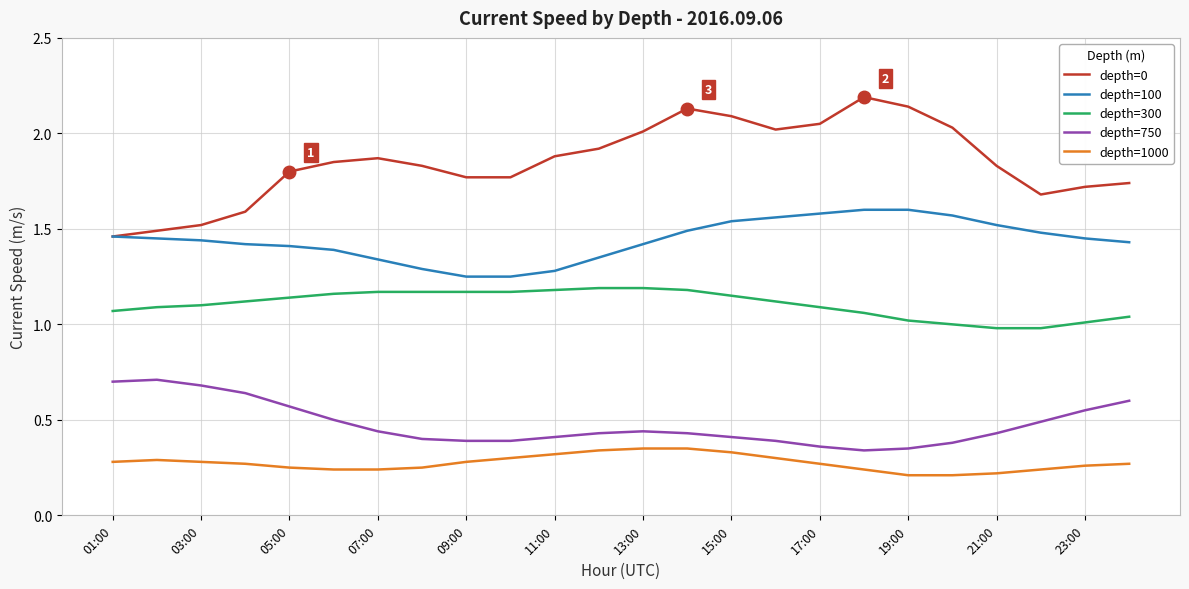

Which series has the largest total across all categories?

depth=0